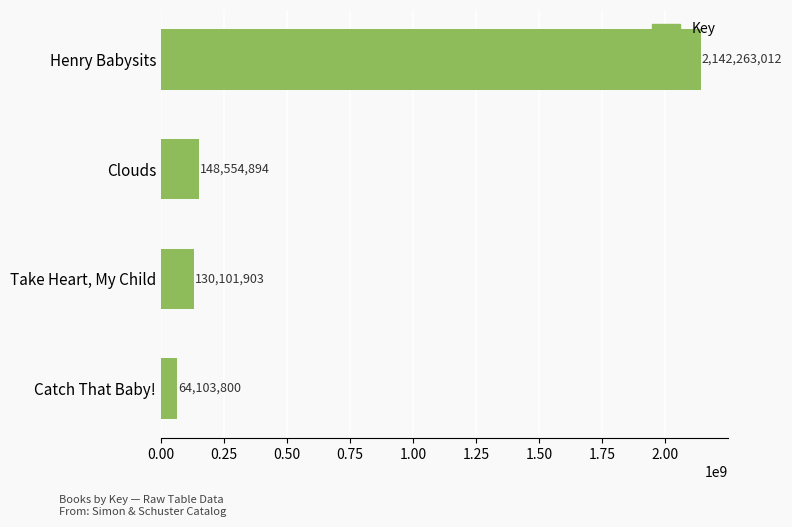

What is the maximum value shown in the chart?

2142263012